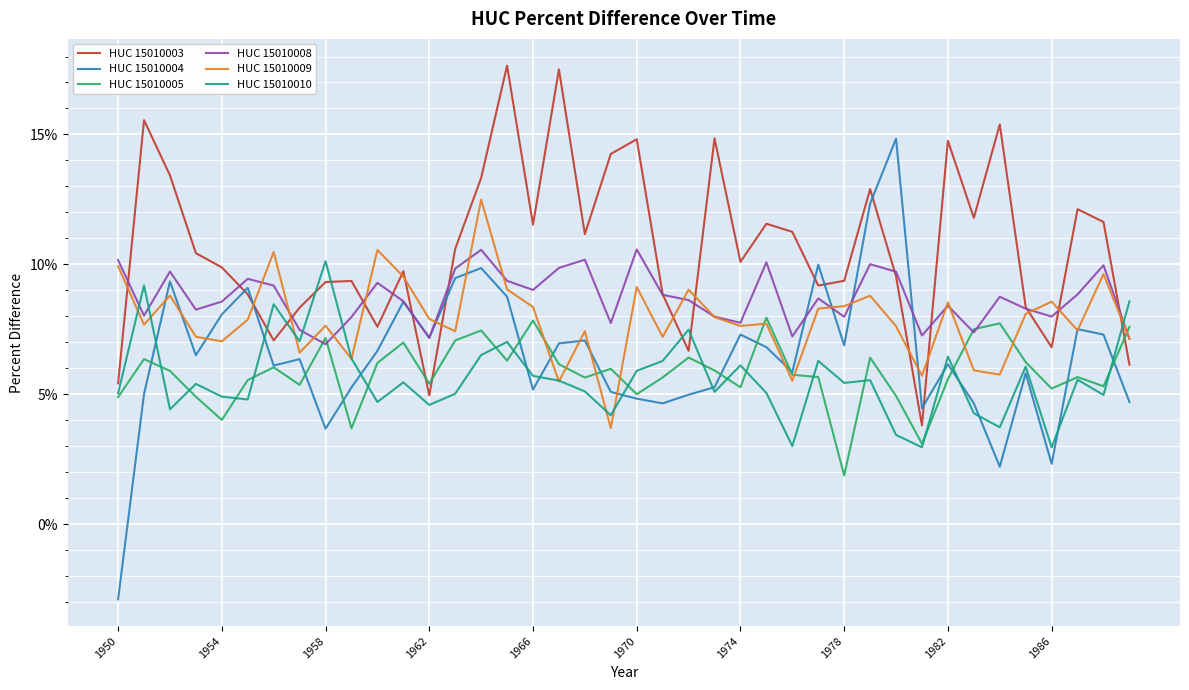

What are all the series names shown in the legend?

HUC 15010003, HUC 15010004, HUC 15010005, HUC 15010008, HUC 15010009, HUC 15010010